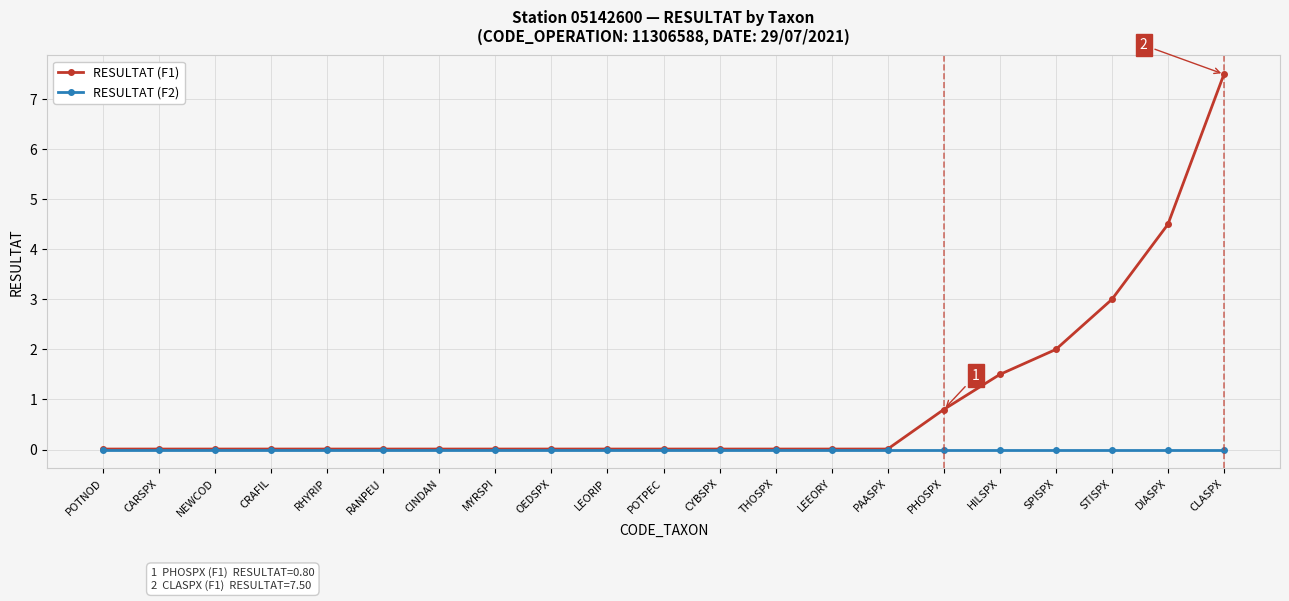

At which category does the chart reach its peak across all series?

CLASPX